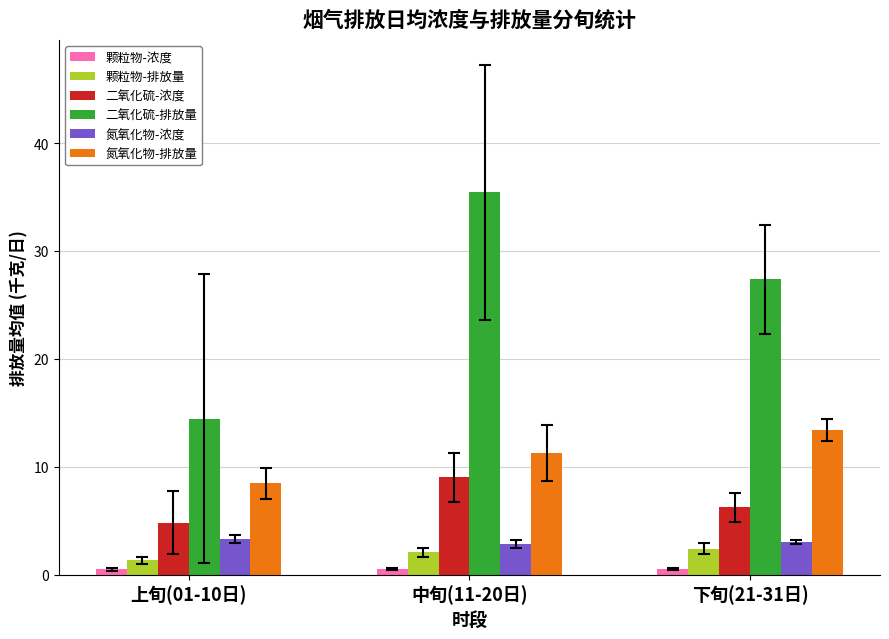

At how many categories does at least one series exceed 7?

3